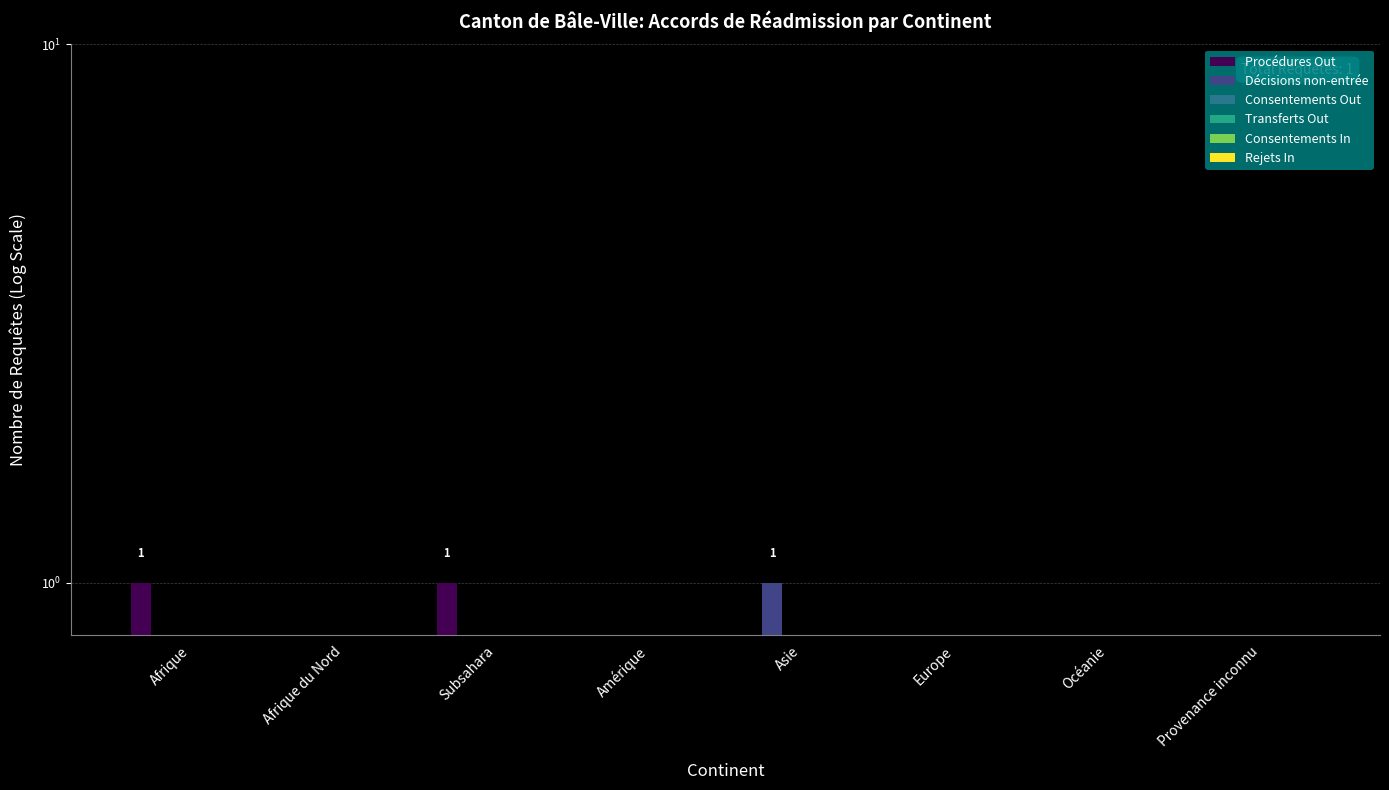

Rank the categories by Décisions non-entrée value from highest to lowest.

Asie, Afrique, Afrique du Nord, Subsahara, Amérique, Europe, Océanie, Provenance inconnu